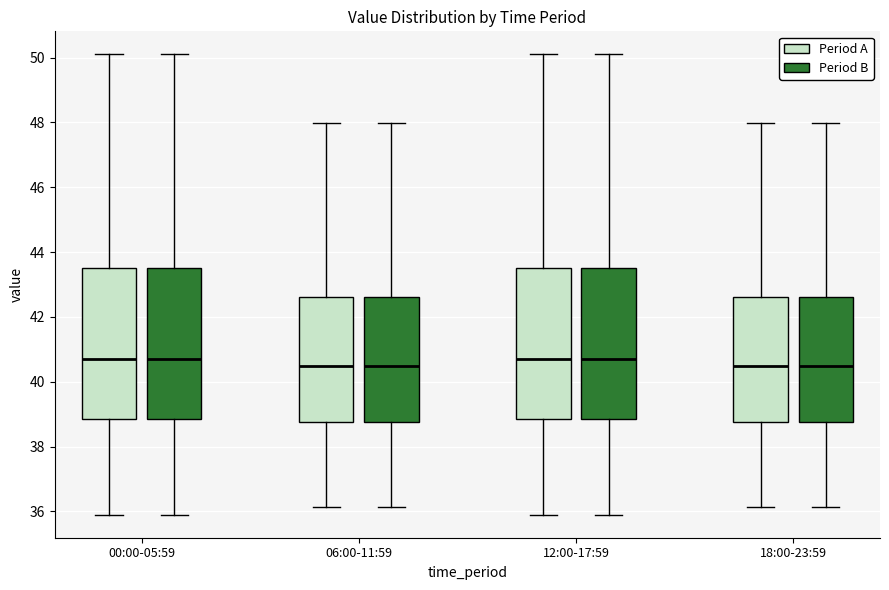

Reading left to right, read every box against the y-axis: the position of its median line, the range the box covers, and the ends of its whiskers. The values are not printed on the chart, so give them approximately, as read against the axis.

00:00-05:59 (Period A): median 40.8, box 38.8 to 43.6, whiskers 36.0 to 50.2
00:00-05:59 (Period B): median 40.8, box 38.8 to 43.6, whiskers 36.0 to 50.2
06:00-11:59 (Period A): median 40.4, box 38.8 to 42.6, whiskers 36.2 to 48.0
06:00-11:59 (Period B): median 40.4, box 38.8 to 42.6, whiskers 36.2 to 48.0
12:00-17:59 (Period A): median 40.8, box 38.8 to 43.6, whiskers 36.0 to 50.2
12:00-17:59 (Period B): median 40.8, box 38.8 to 43.6, whiskers 36.0 to 50.2
18:00-23:59 (Period A): median 40.4, box 38.8 to 42.6, whiskers 36.2 to 48.0
18:00-23:59 (Period B): median 40.4, box 38.8 to 42.6, whiskers 36.2 to 48.0